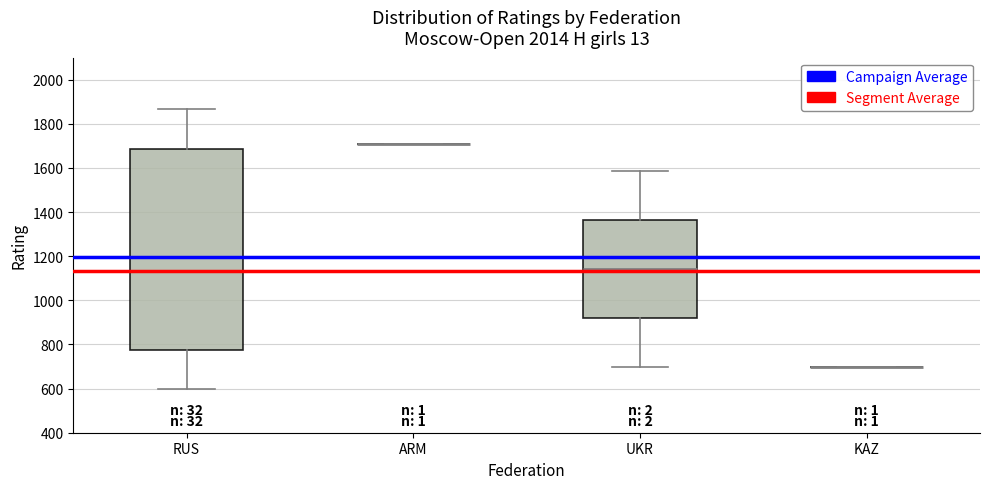

Where is the lower edge of the box for UKR on the y-axis? The values are not printed on the chart, so give them approximately, as read against the axis.

920